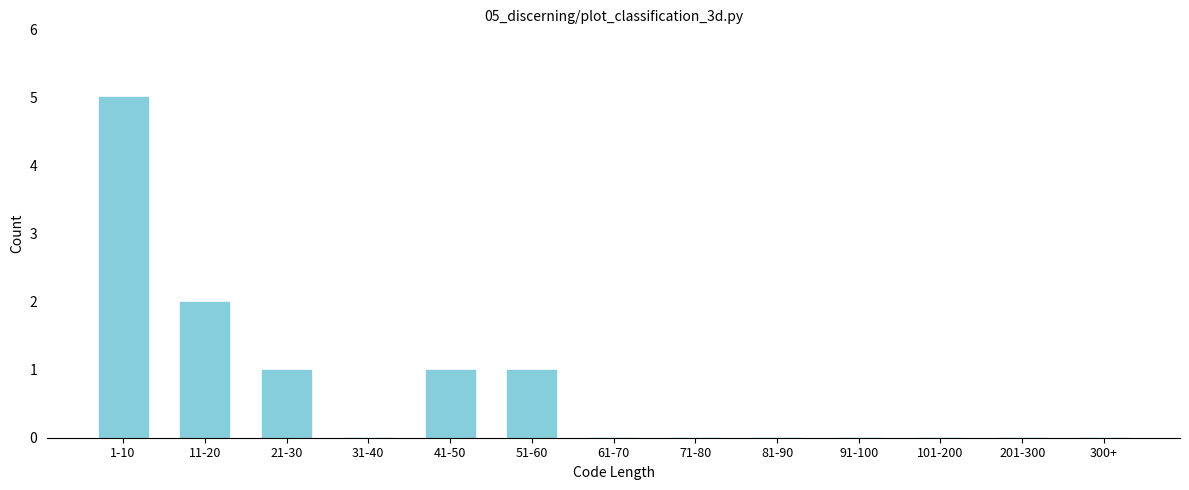

Reading left to right, list all the values displayed in this chart.

1-10=5	11-20=2	21-30=1	31-40=0	41-50=1	51-60=1	61-70=0	71-80=0	81-90=0	91-100=0	101-200=0	201-300=0	300+=0